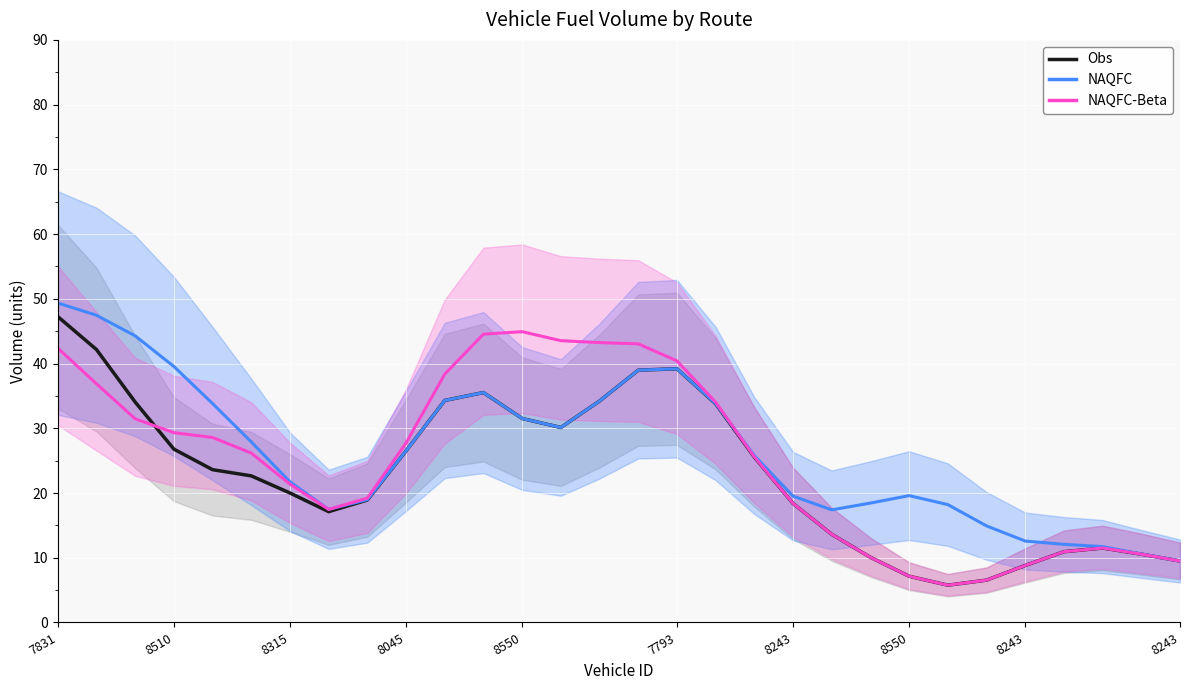

Rank the categories by Obs value from highest to lowest.

7831, 8510, 16, 15, 11, 10, 14, 8315, 17, 12, 13, 8045, 8243, 18, 8550, 7793, 8243, 8243, 19, 8550, 20, 27, 26, 28, 21, 29, 25, 22, 24, 23